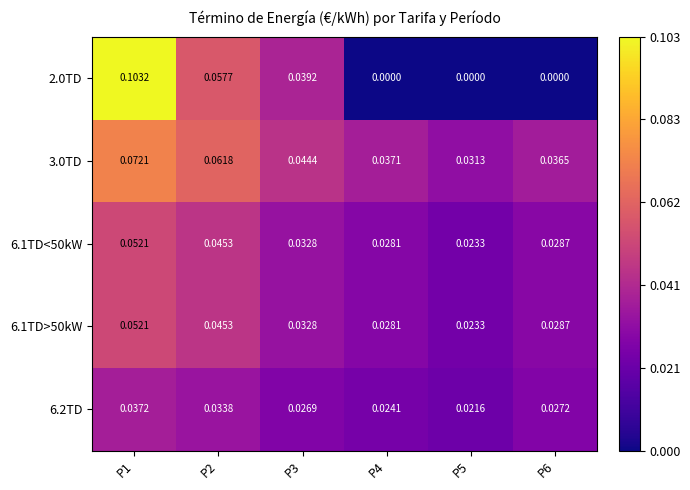

Is the value of 6.1TD<50kW at P2 greater than the value of 2.0TD at P6?

Yes